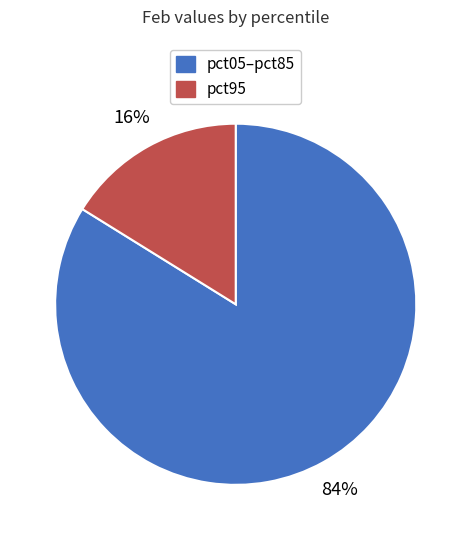

Is there a majority slice in this chart?

Yes